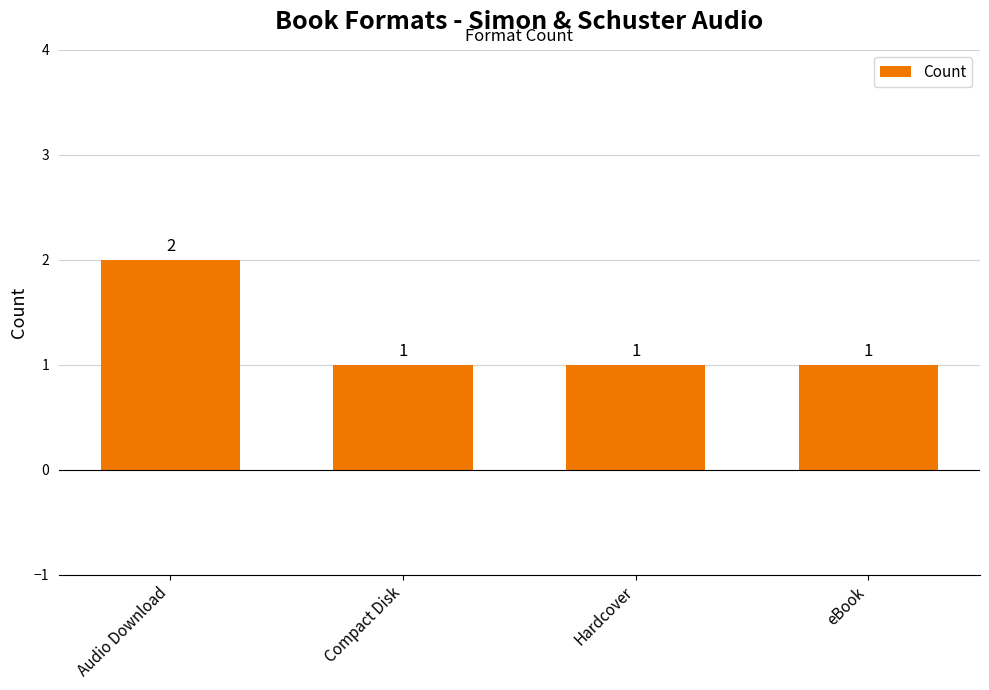

The value at Hardcover is 1. True or false?

True